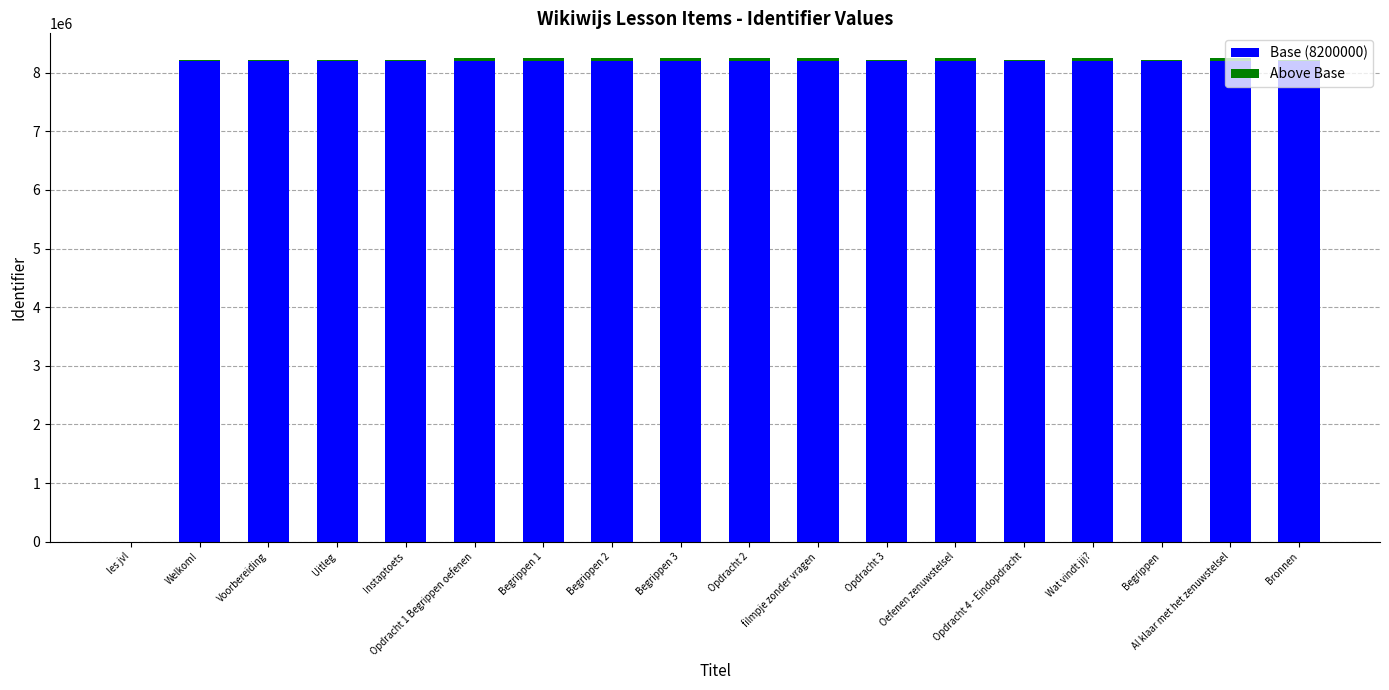

What is the average value of the Base (8200000) series?

7744444